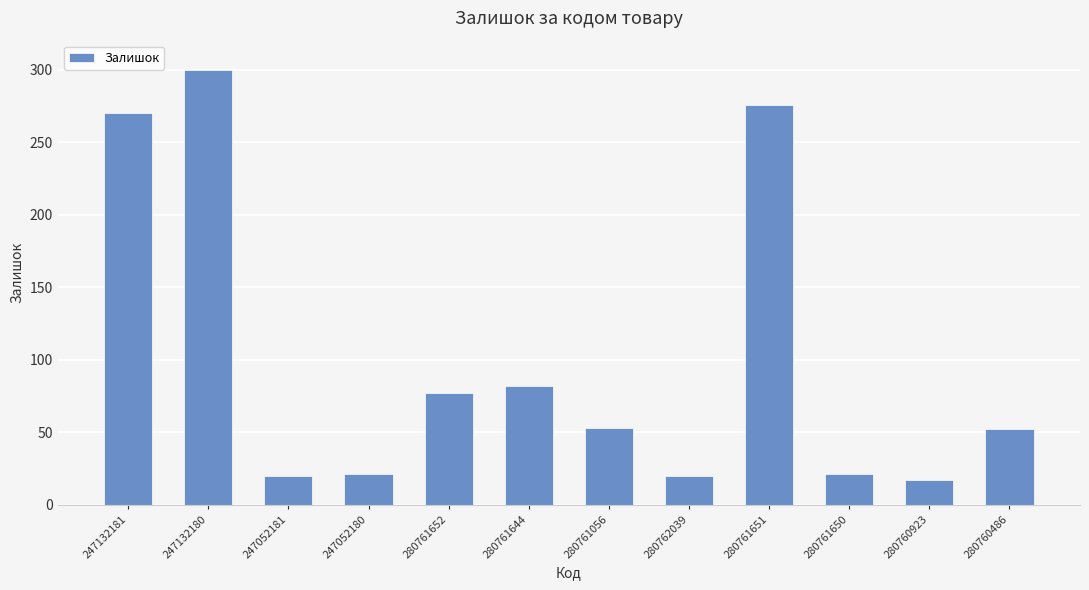

What is the ratio of the value at 280760923 to the value at 280761652?

0.2